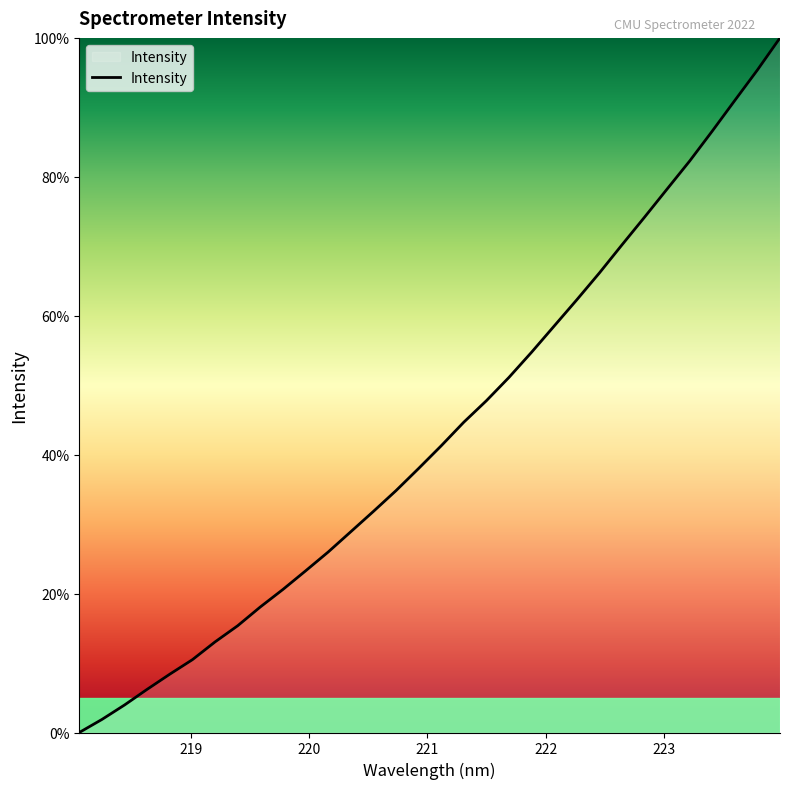

What is the difference between the maximum and minimum values?

100.0